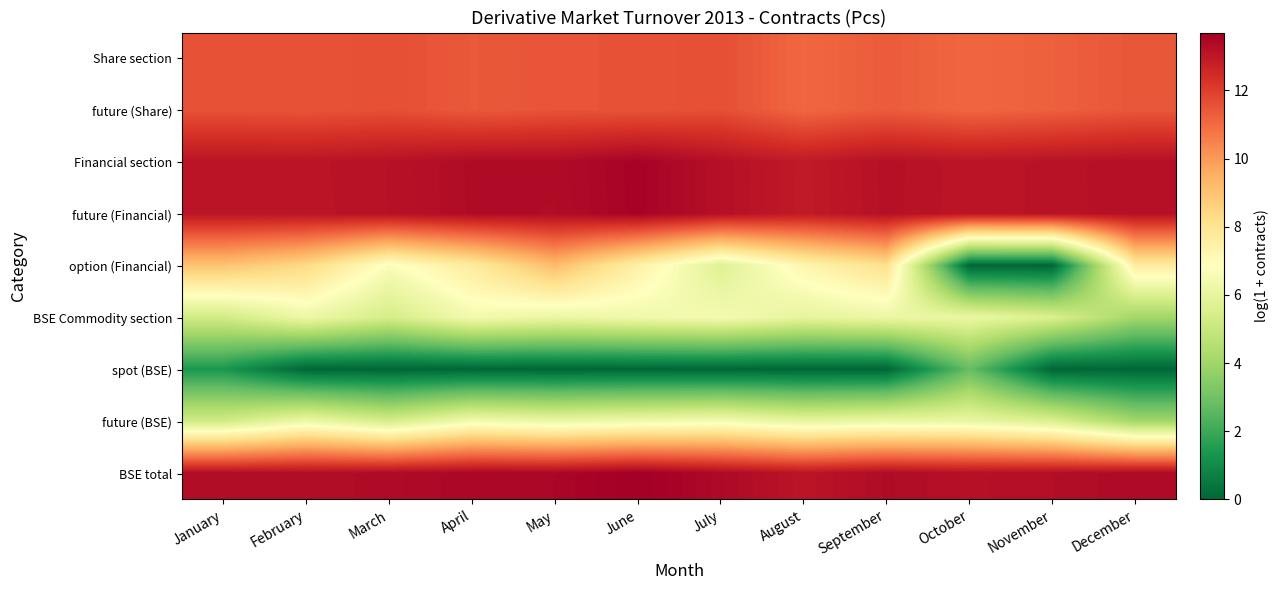

Which category has the highest value across all series?

June